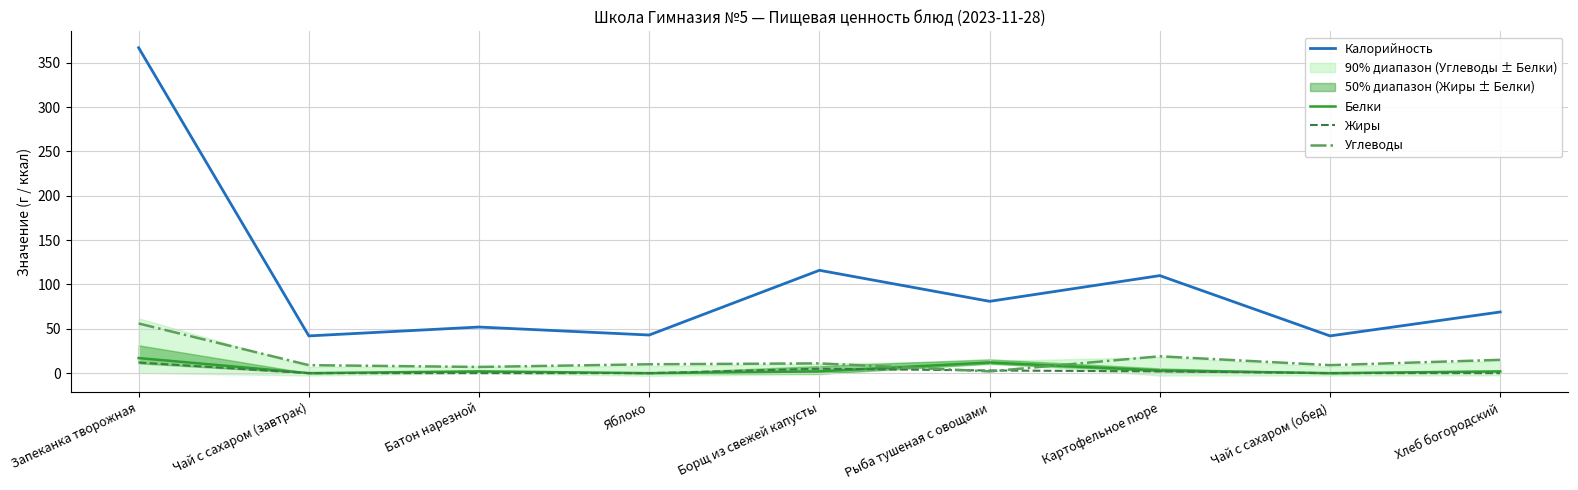

Which label corresponds to the smallest value in the chart?

Чай с сахаром (завтрак)